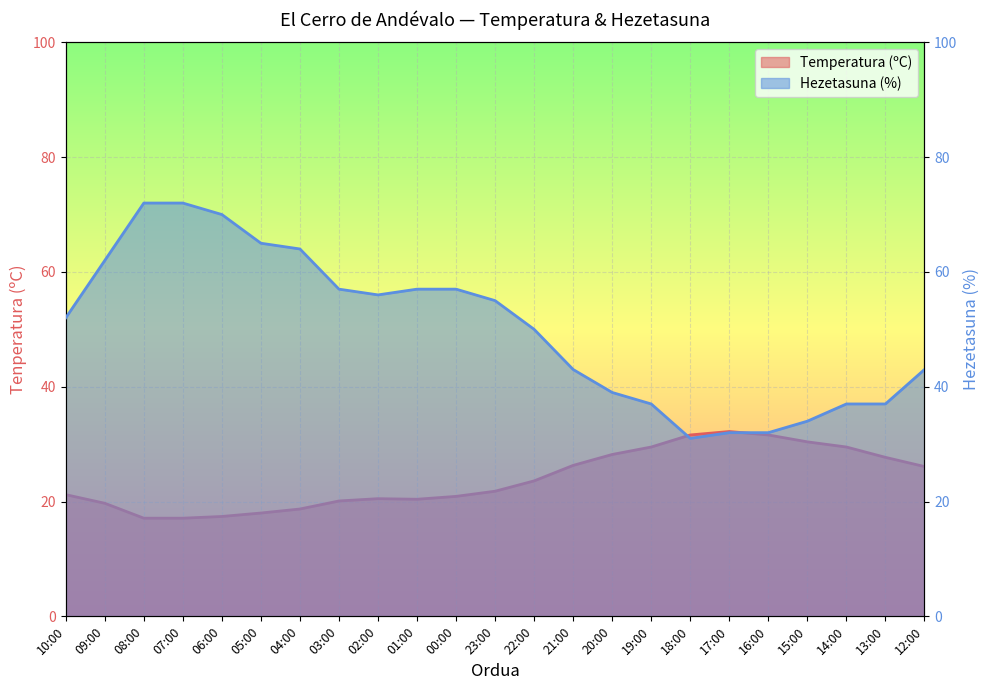

True or false: Hezetasuna (%) and Temperatura (ºC) intersect in this chart.

True